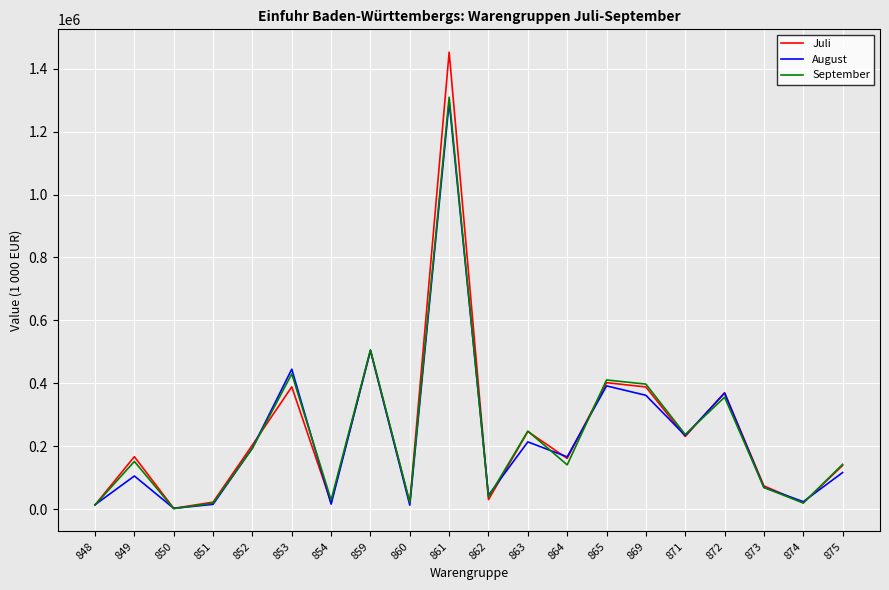

Which series has the widest spread of values?

Juli